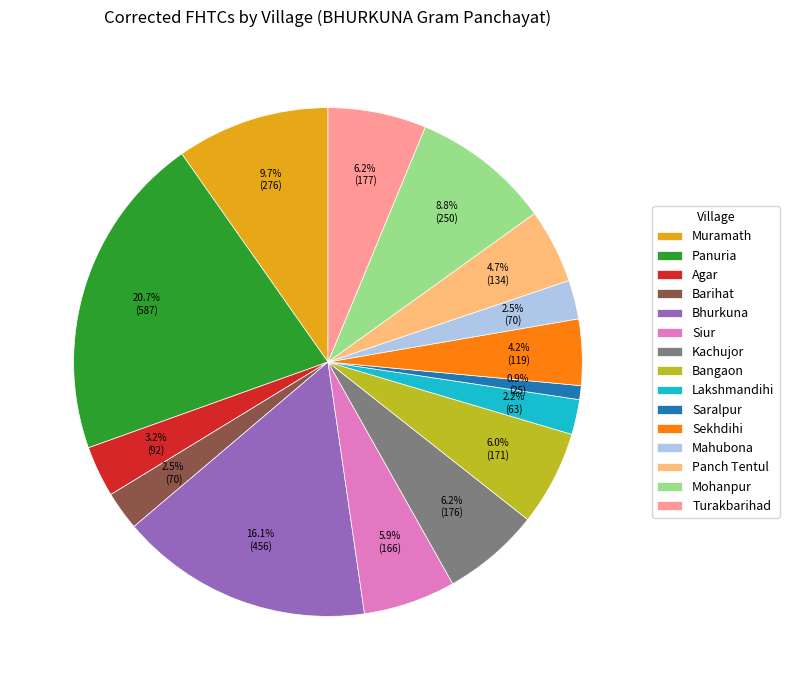

What is the smallest slice in the pie chart?

Saralpur